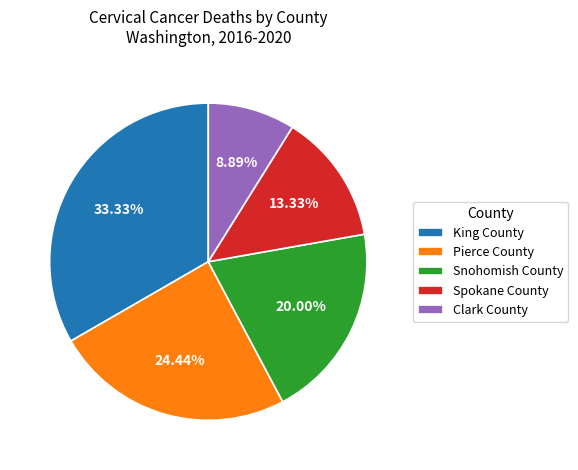

To the nearest percent, what is the difference between the Snohomish County and Spokane County slice percentages?

7%